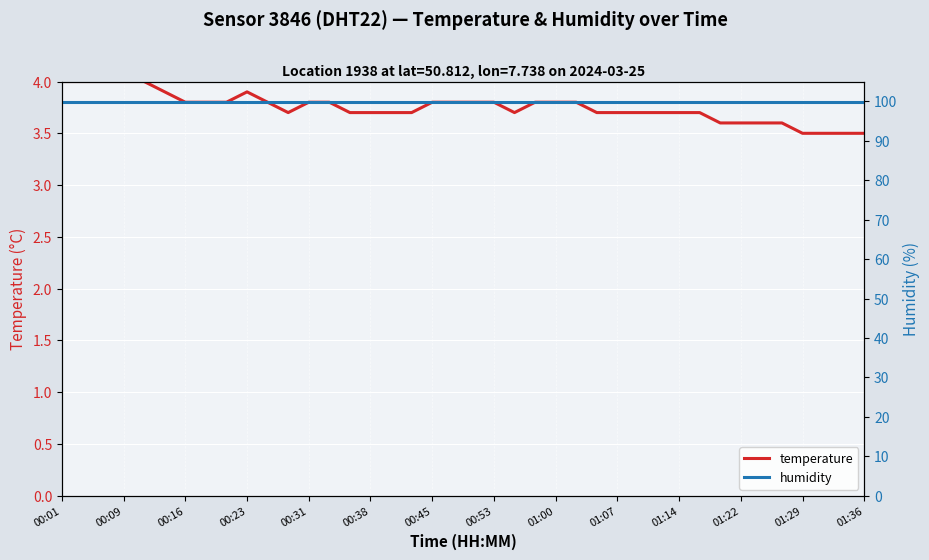

Is it true that temperature equals 1.8 at 00:09?

False